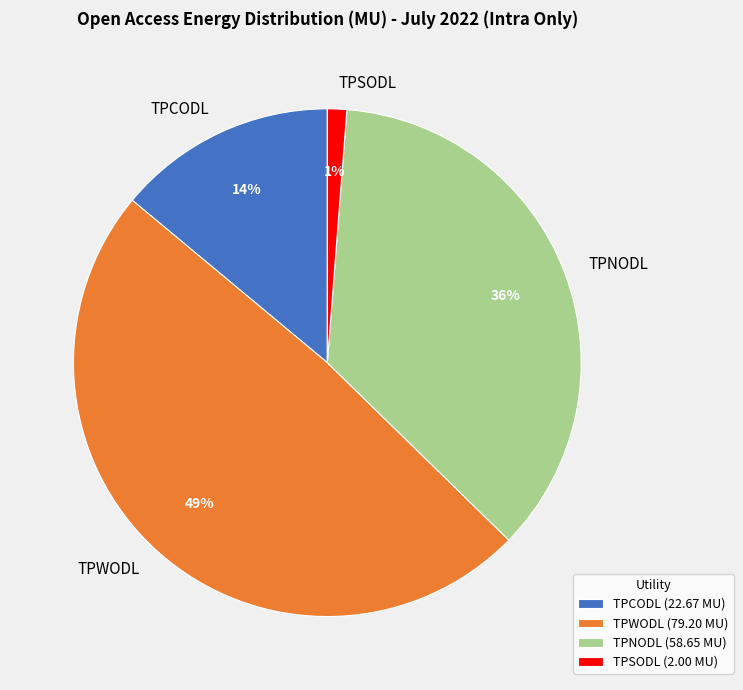

Rank the categories by value from highest to lowest.

TPWODL, TPNODL, TPCODL, TPSODL